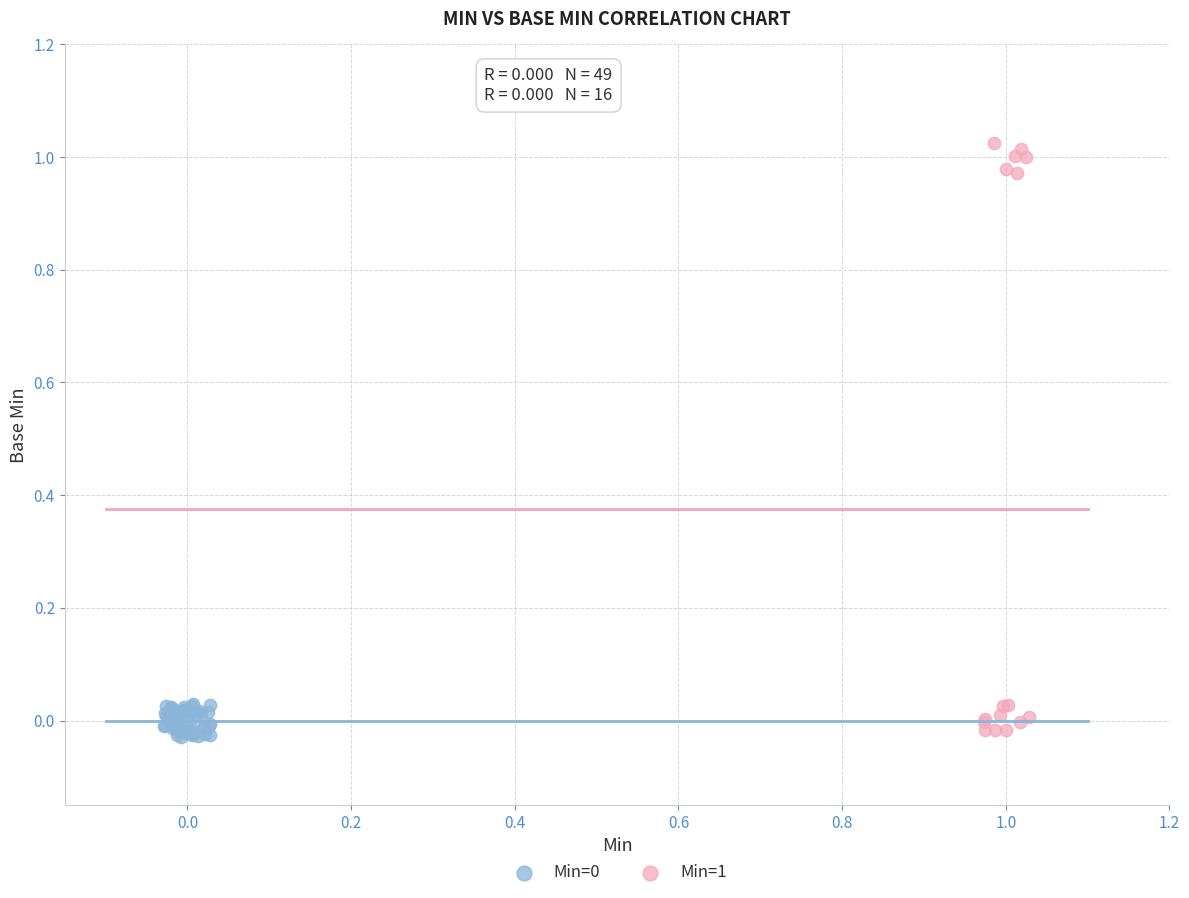

Which series has the widest spread of Y values?

Min=1